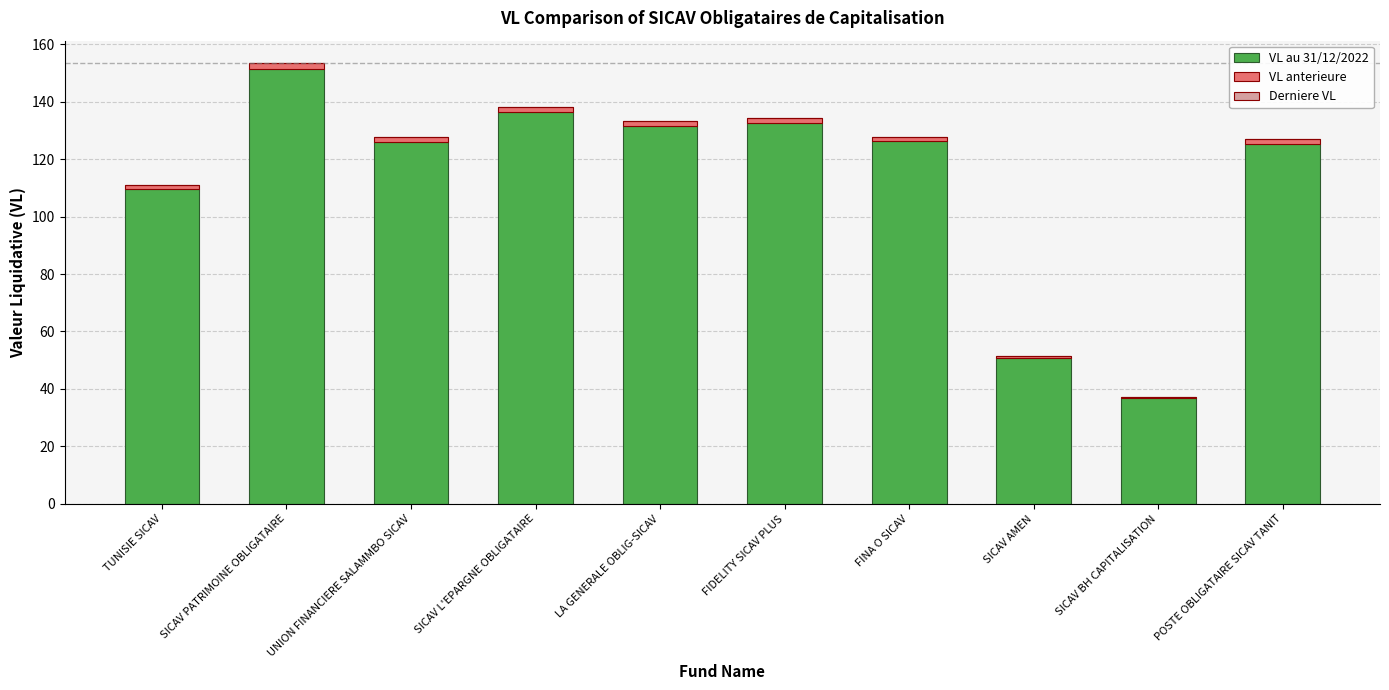

Read the VL au 31/12/2022 value at SICAV PATRIMOINE OBLIGATAIRE.

151.6